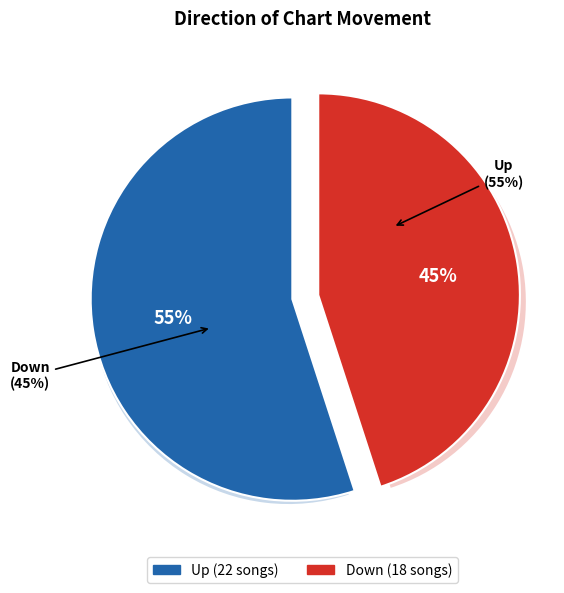

Rank the categories by value from lowest to highest.

down, up